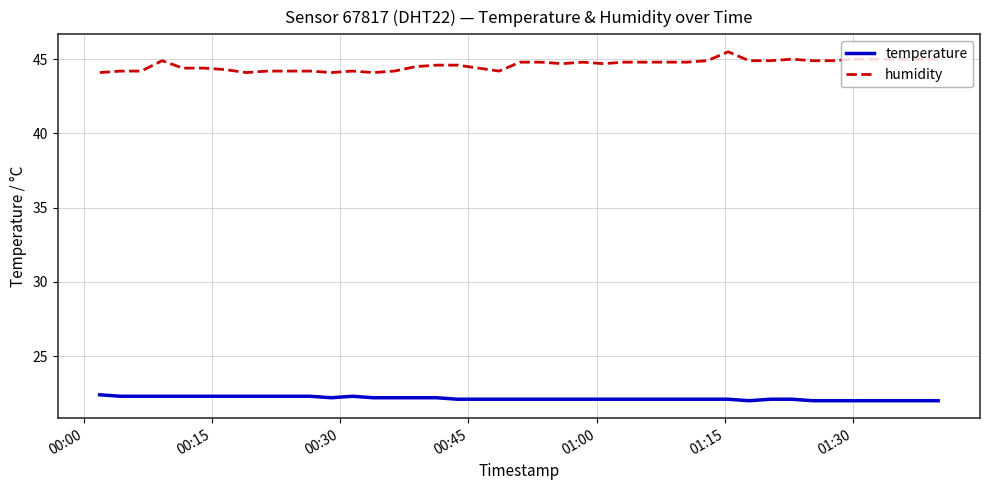

Is this an area chart (filled region under the line)?

No